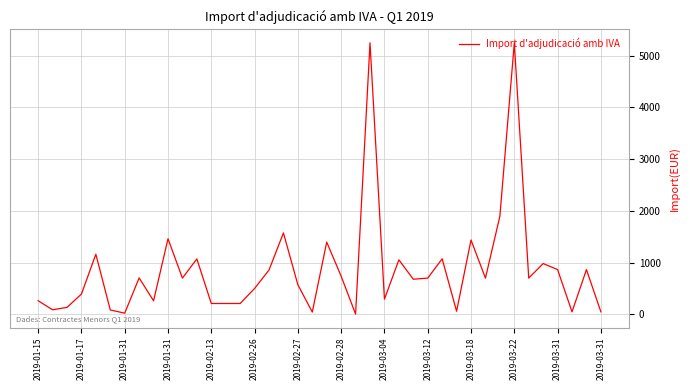

What is the greatest value displayed?

5245.0